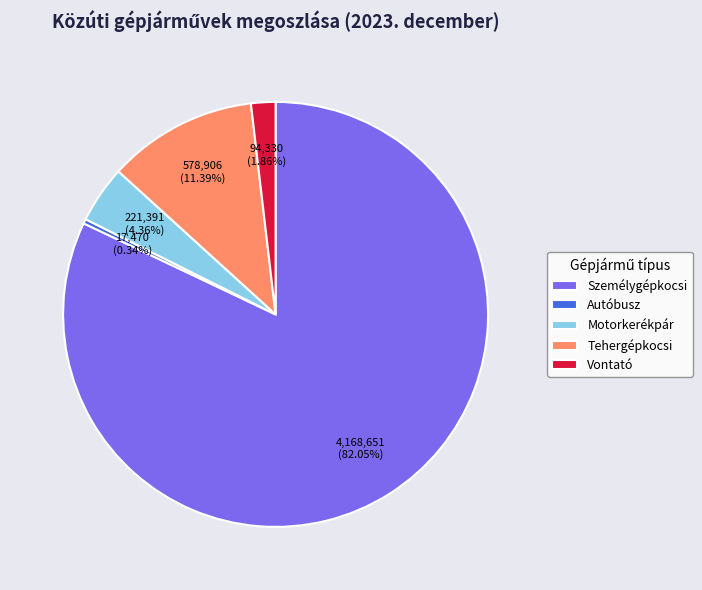

Count the number of slices in the pie.

5